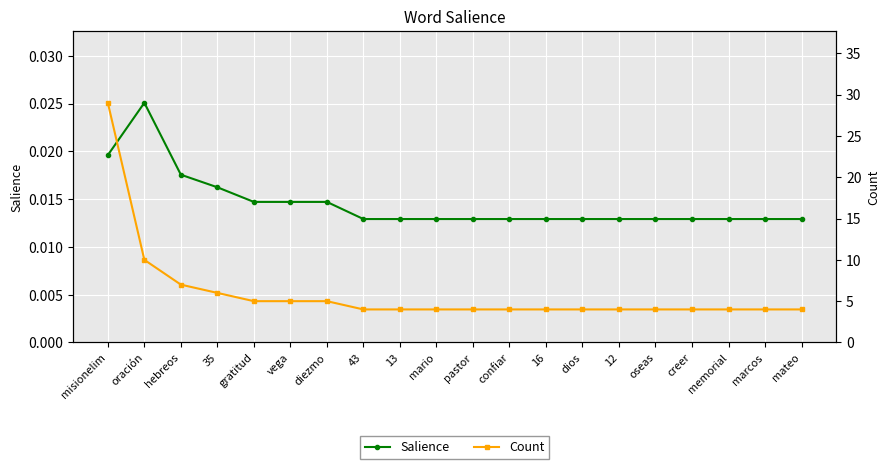

True or false: Count and Salience intersect in this chart.

False